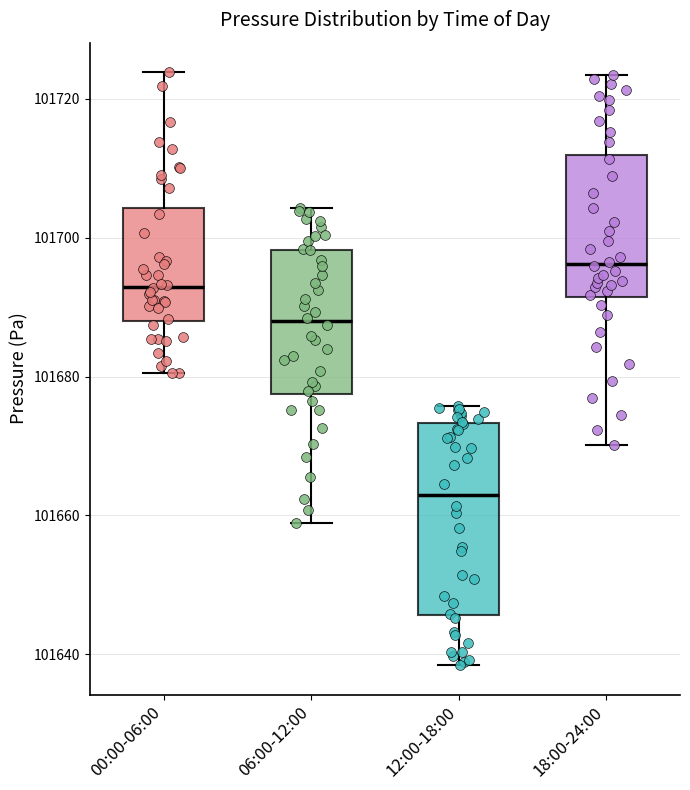

Which box is the tallest, from its lower edge to its upper edge?

12:00-18:00